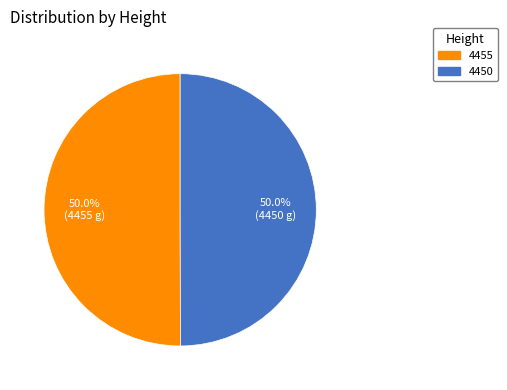

What portion of the pie excludes 4455?

50.0%